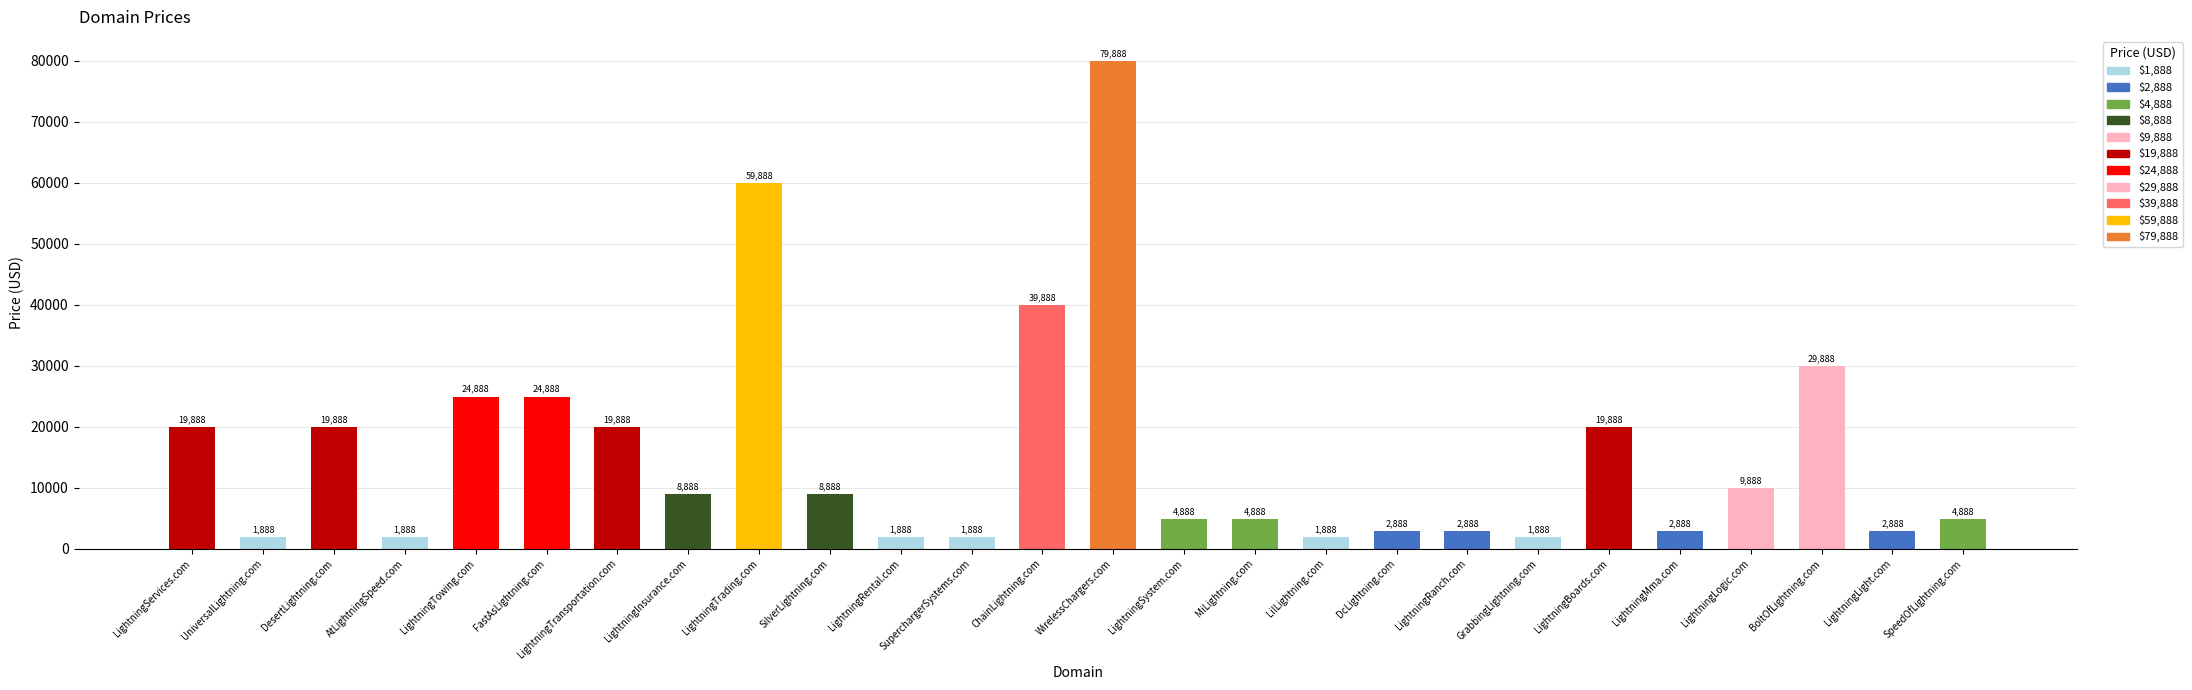

What is the value of the 8th bar from the left?

8888